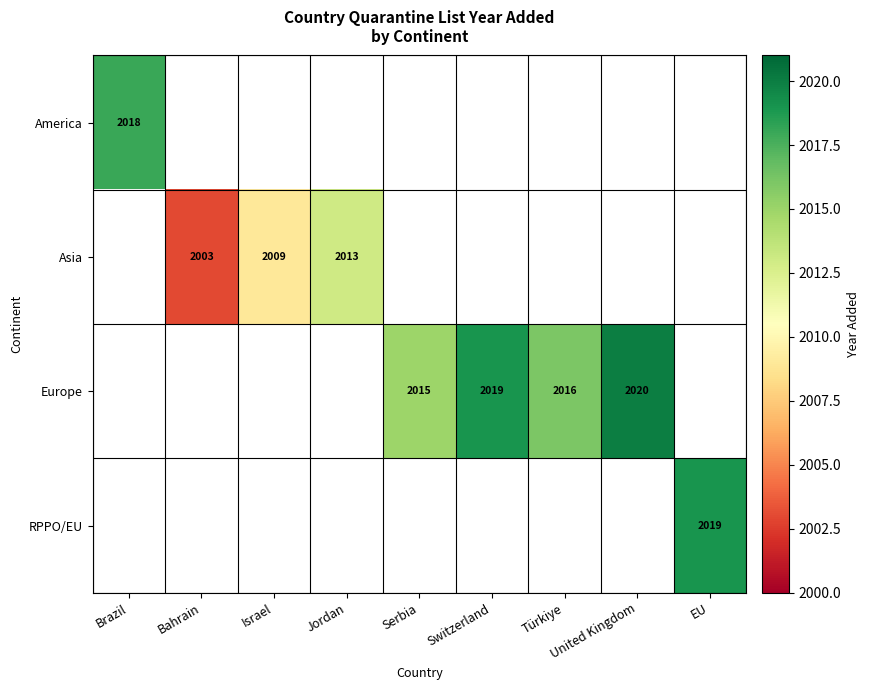

The value of RPPO/EU at EU is 2019. True or false?

True